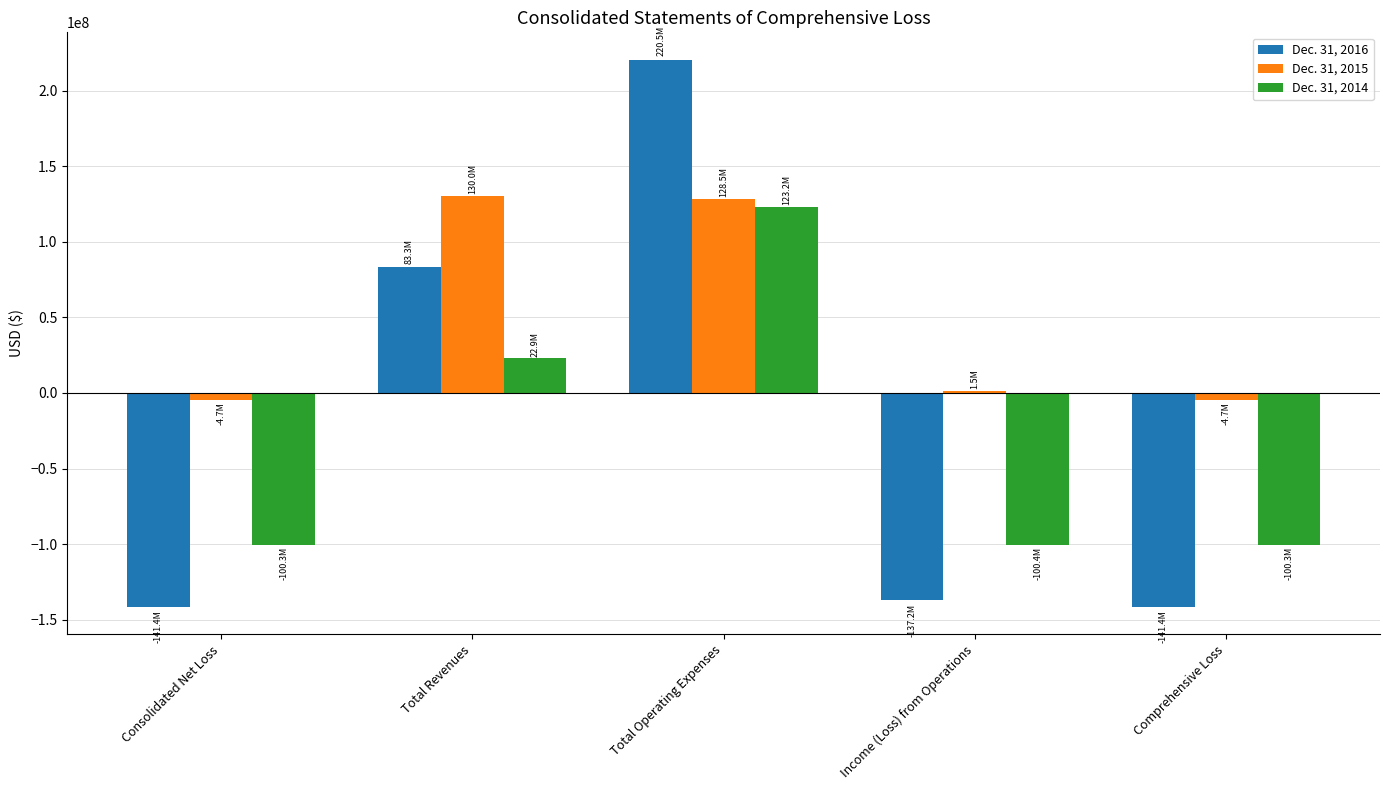

At which category is the sum across all series the highest?

Total Operating Expenses